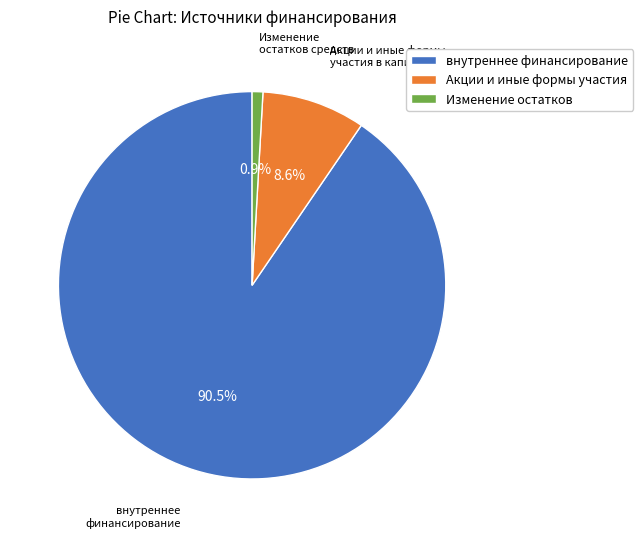

Which has a higher value, Изменение остатков or внутреннее финансирование?

внутреннее финансирование